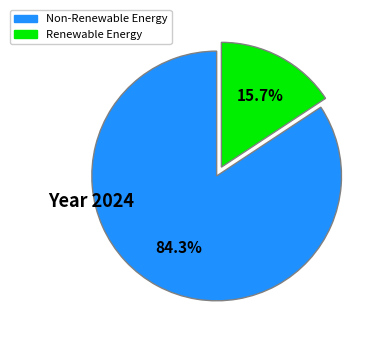

Does any single category account for the majority?

Yes